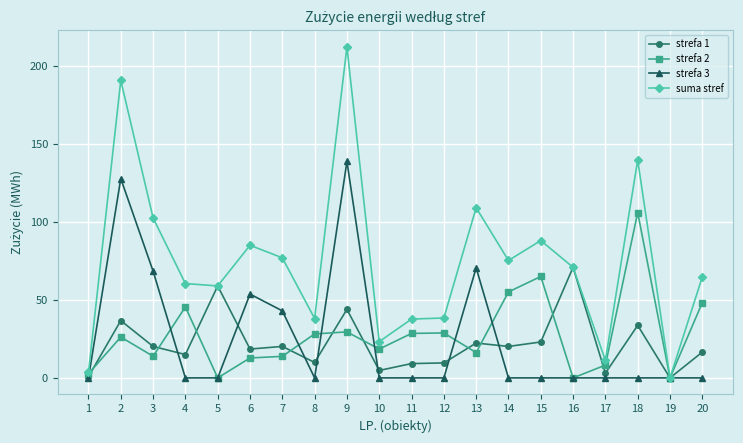

What is the value of the strefa 2 point at the 2nd from the left?

26.2